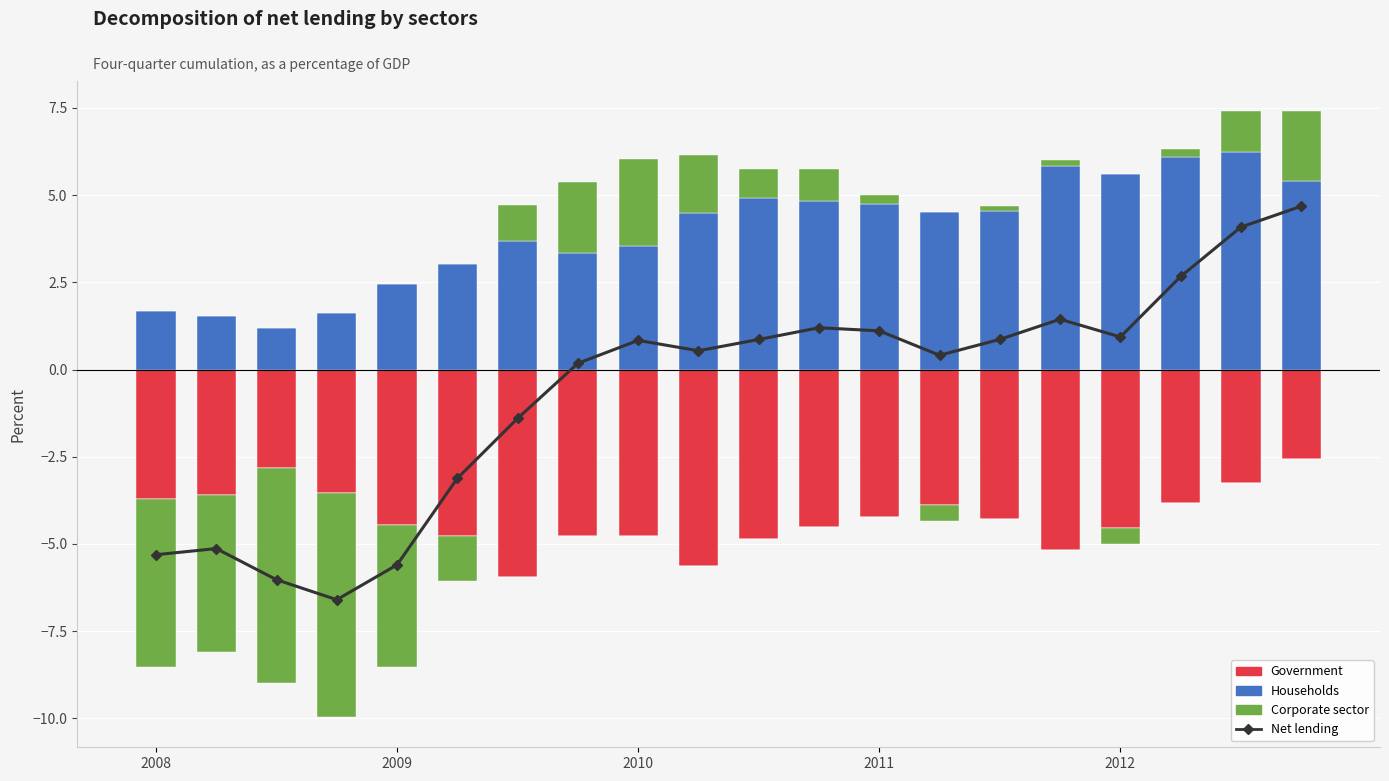

What are all the series names shown in the legend?

Net lending, Government, Households, Corporate sector